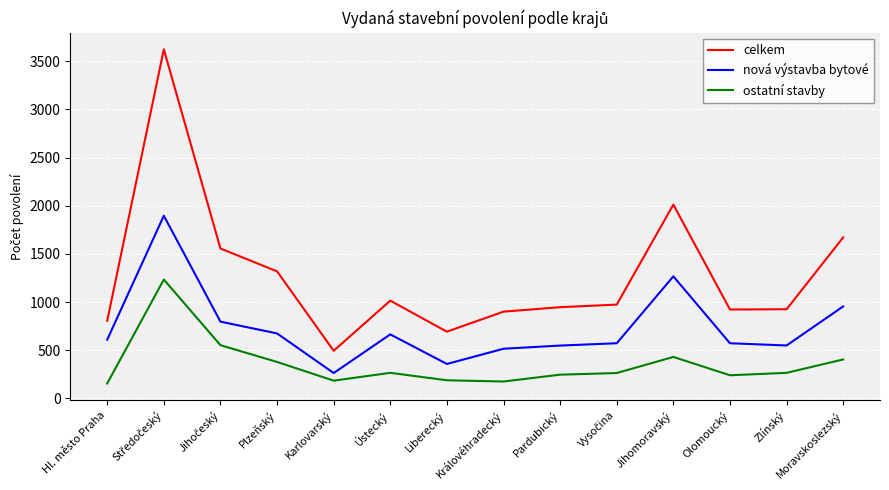

Which series changed the most between Liberecký and Královéhradecký?

celkem